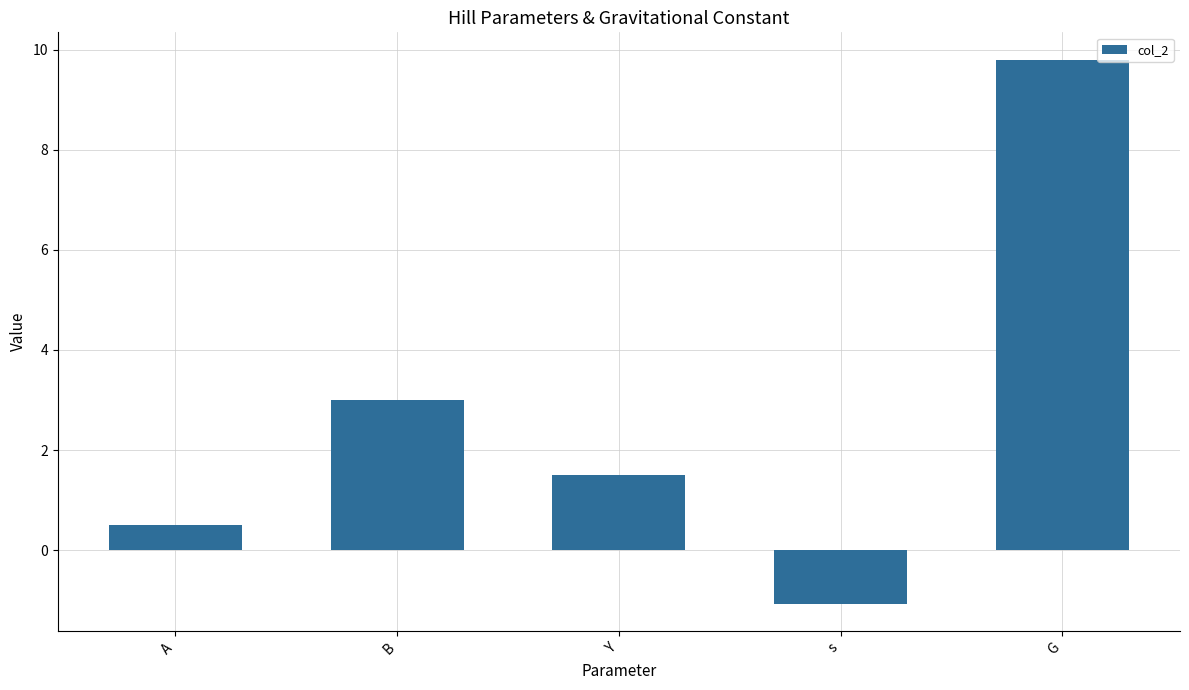

What is the label of the 3rd bar from the left?

Y